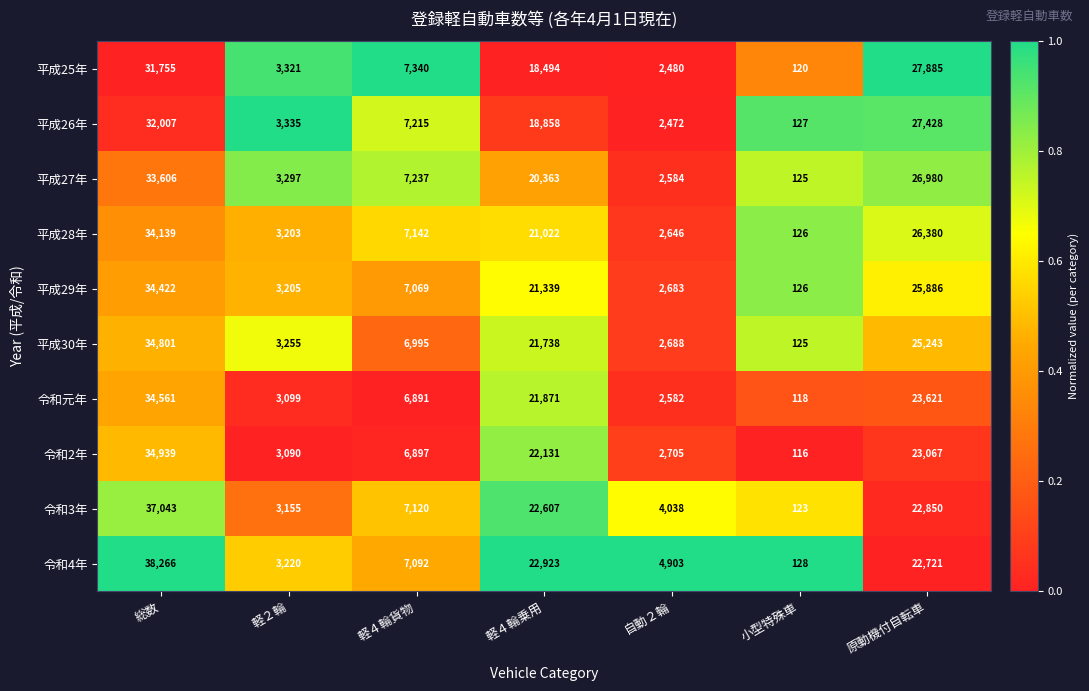

True or false: 令和元年 has a value of 60467 at 総数.

False